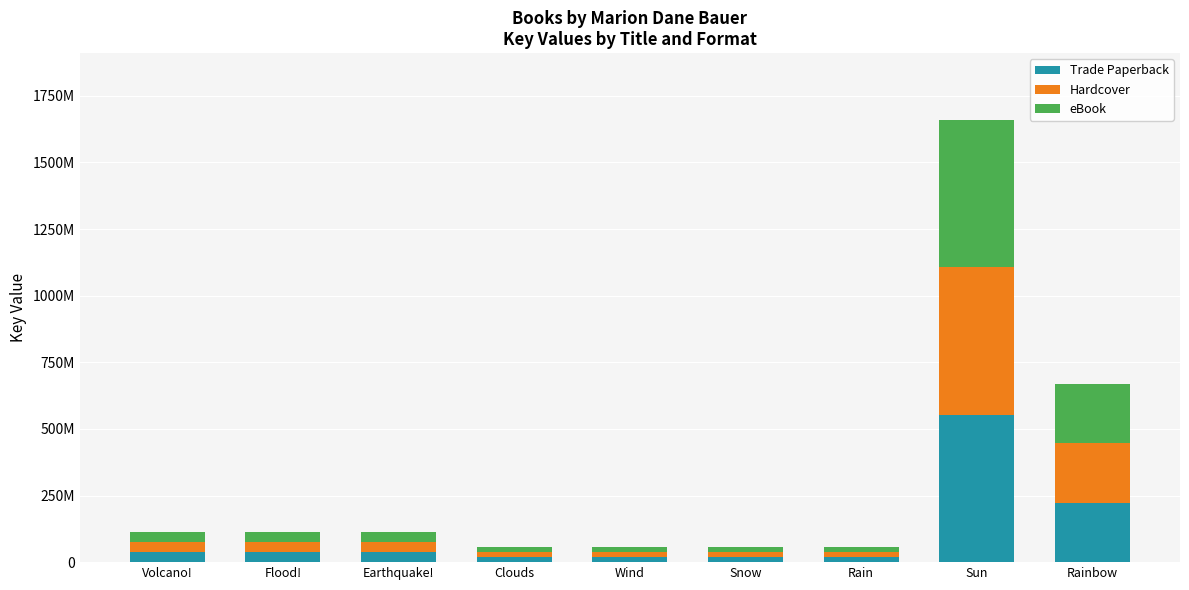

Are the bars horizontal?

No